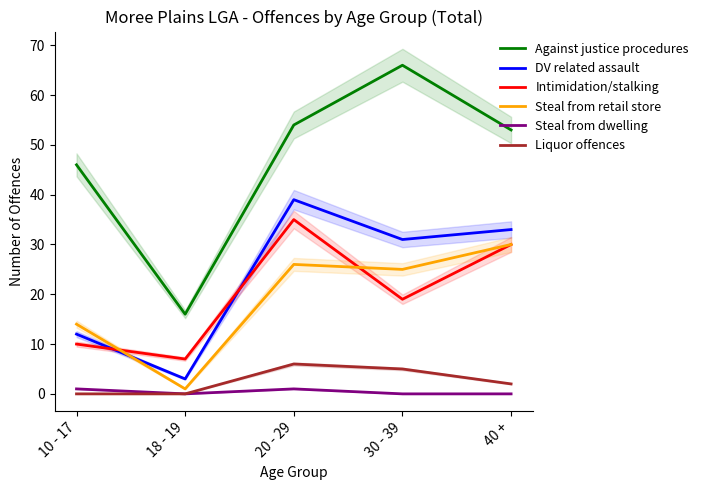

What is the value of the Against justice procedures point at the 1st from the left?

46